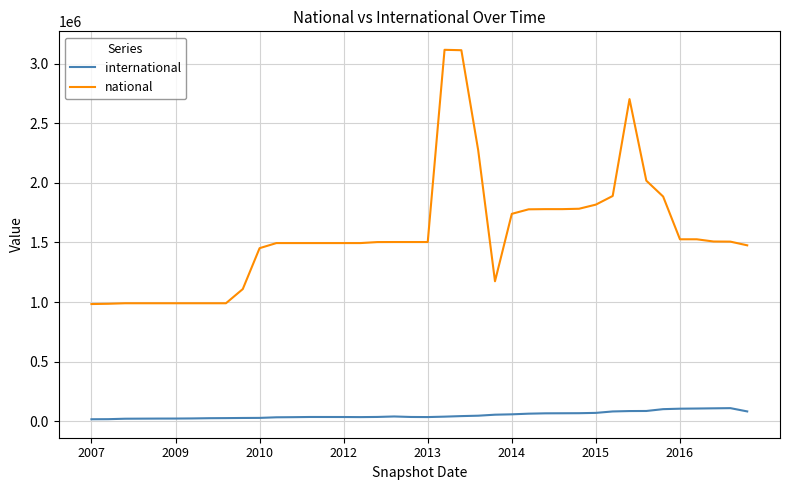

Which series has the widest spread of values?

national